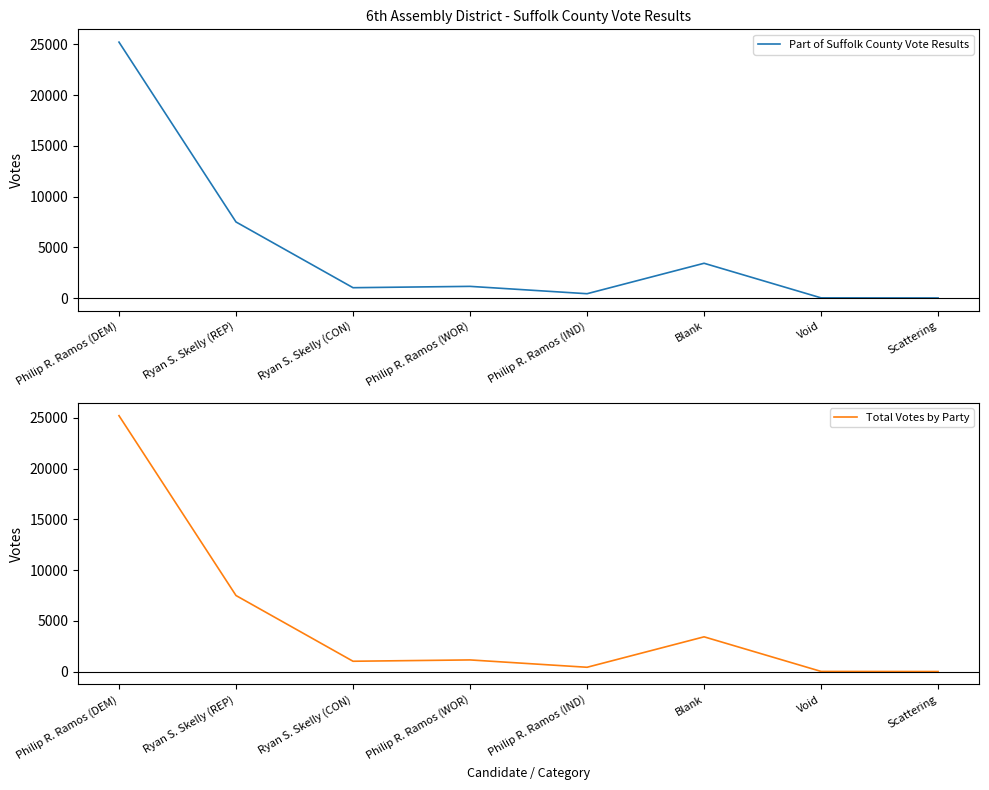

What is the label of the 6th point from the right?

Ryan S. Skelly (CON)